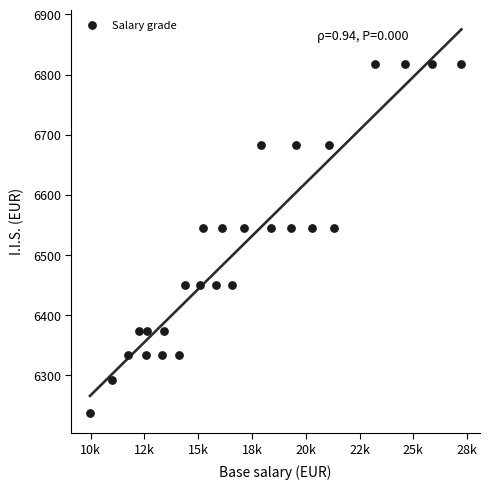

What is the range of Y values (max minus min)?

581.7